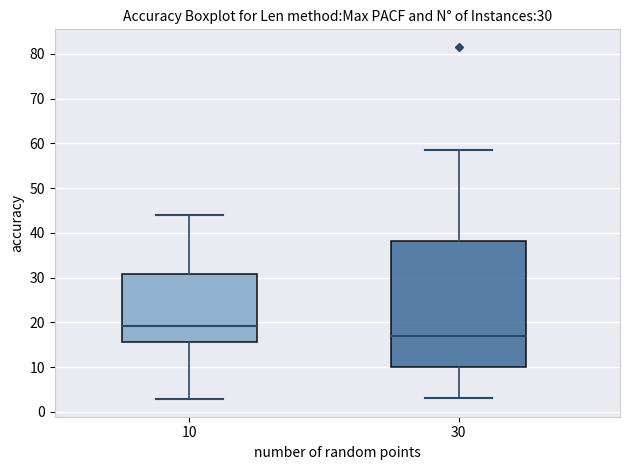

Which box is the tallest, from its lower edge to its upper edge?

30